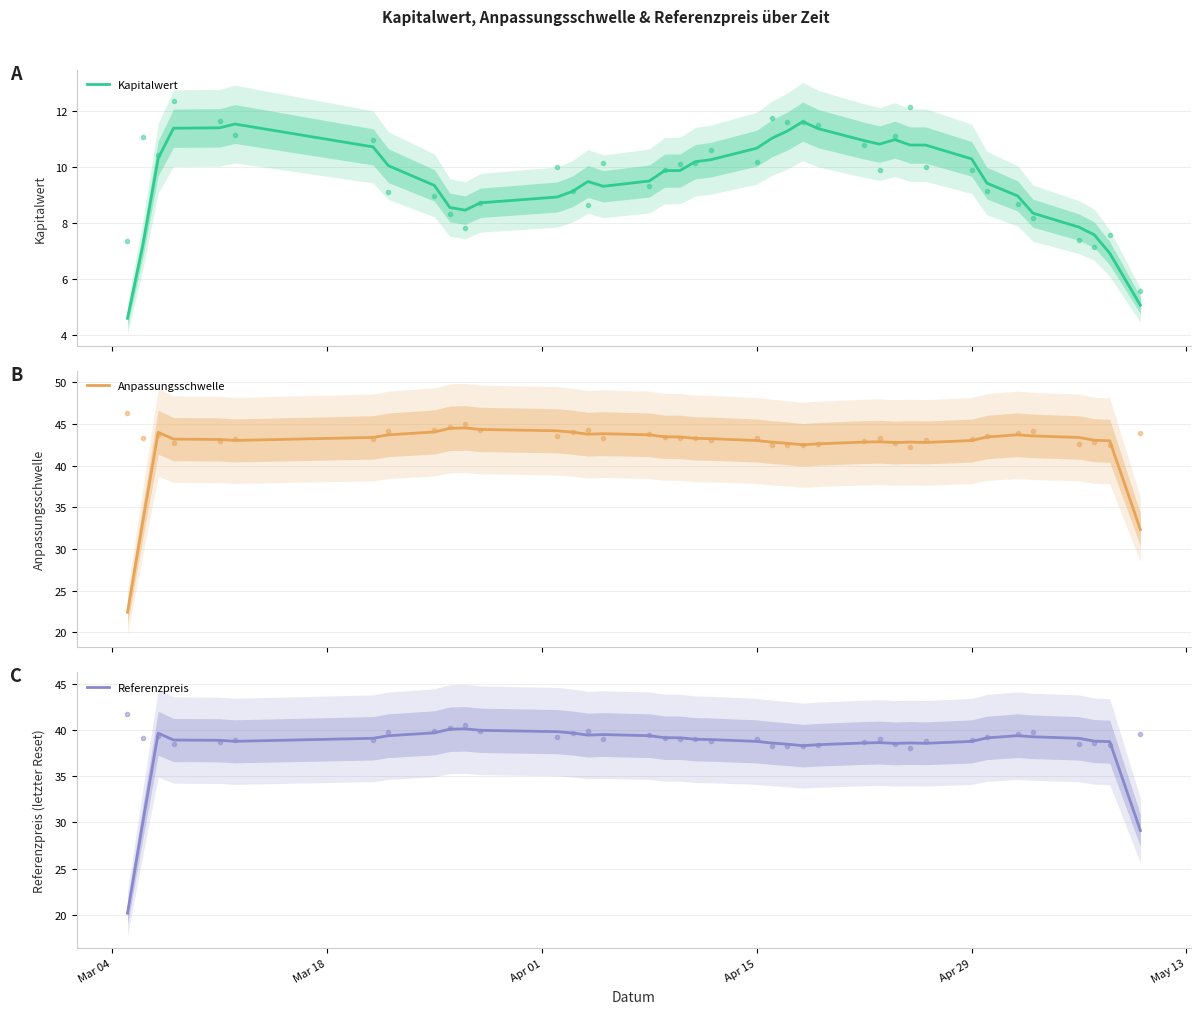

What is the minimum value for Kapitalwert?

4.6